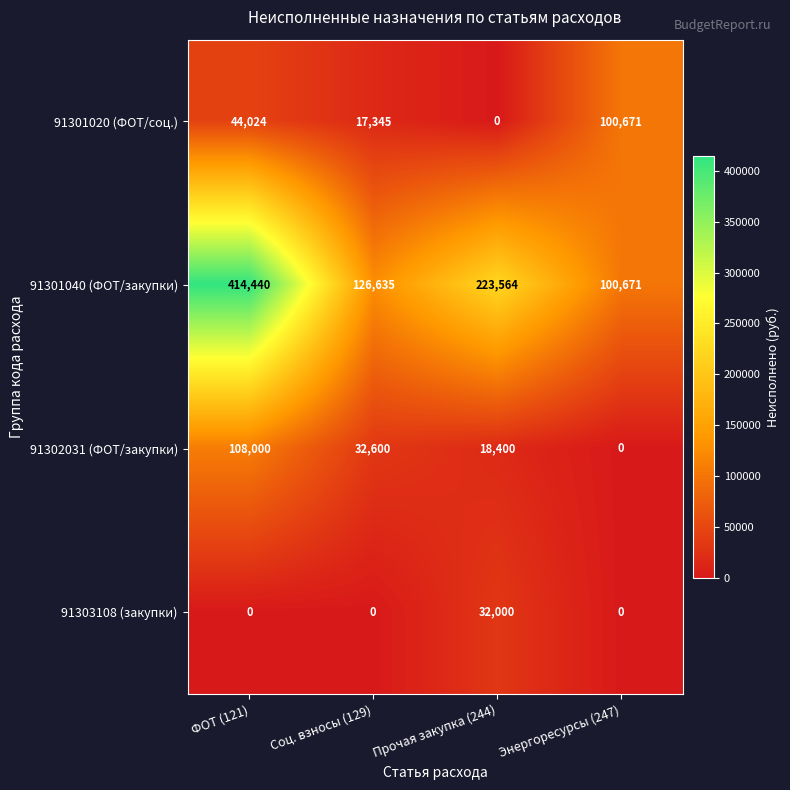

Count the number of data series in this chart.

4